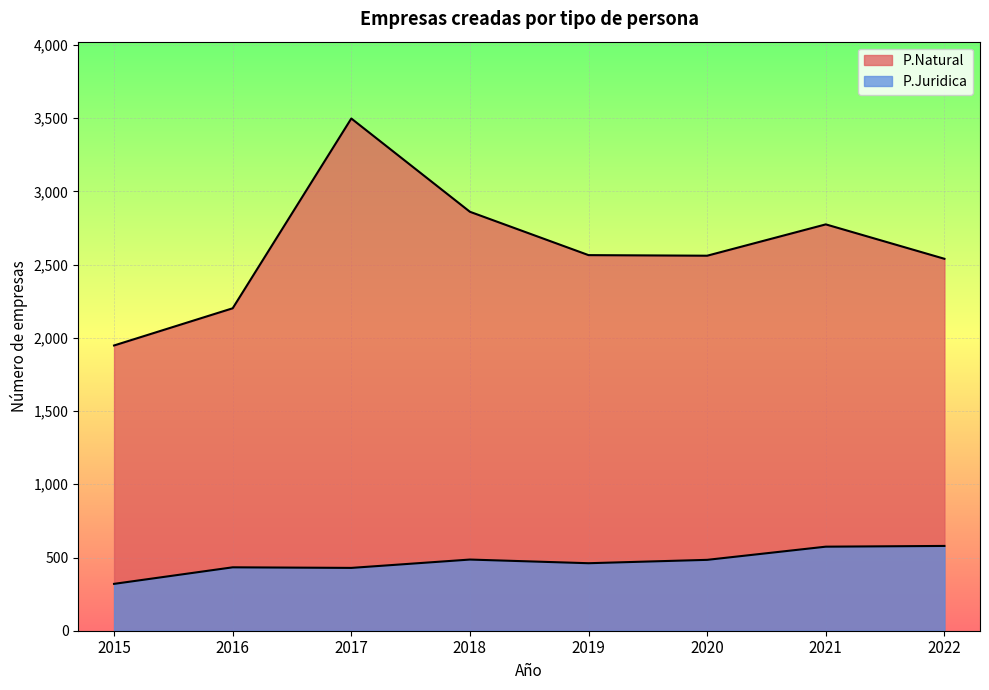

Rank the series by their average value, from lowest to highest.

P.Juridica, P.Natural